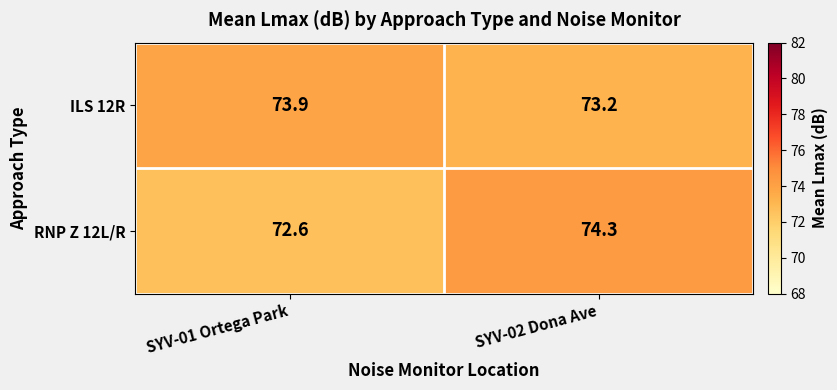

What is the greatest value displayed?

74.3